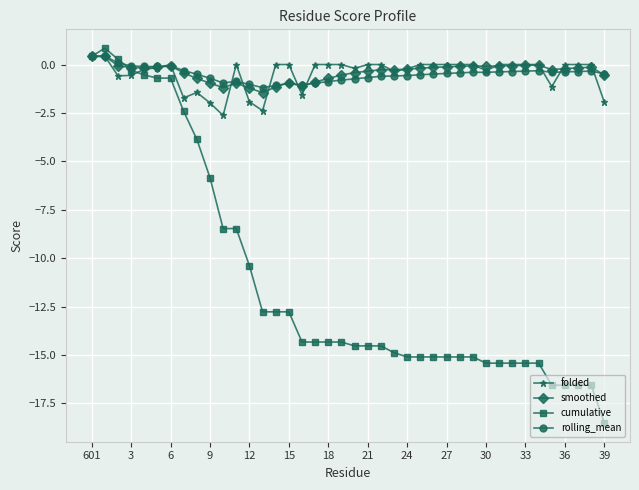

What is the minimum value shown in the chart?

-18.5